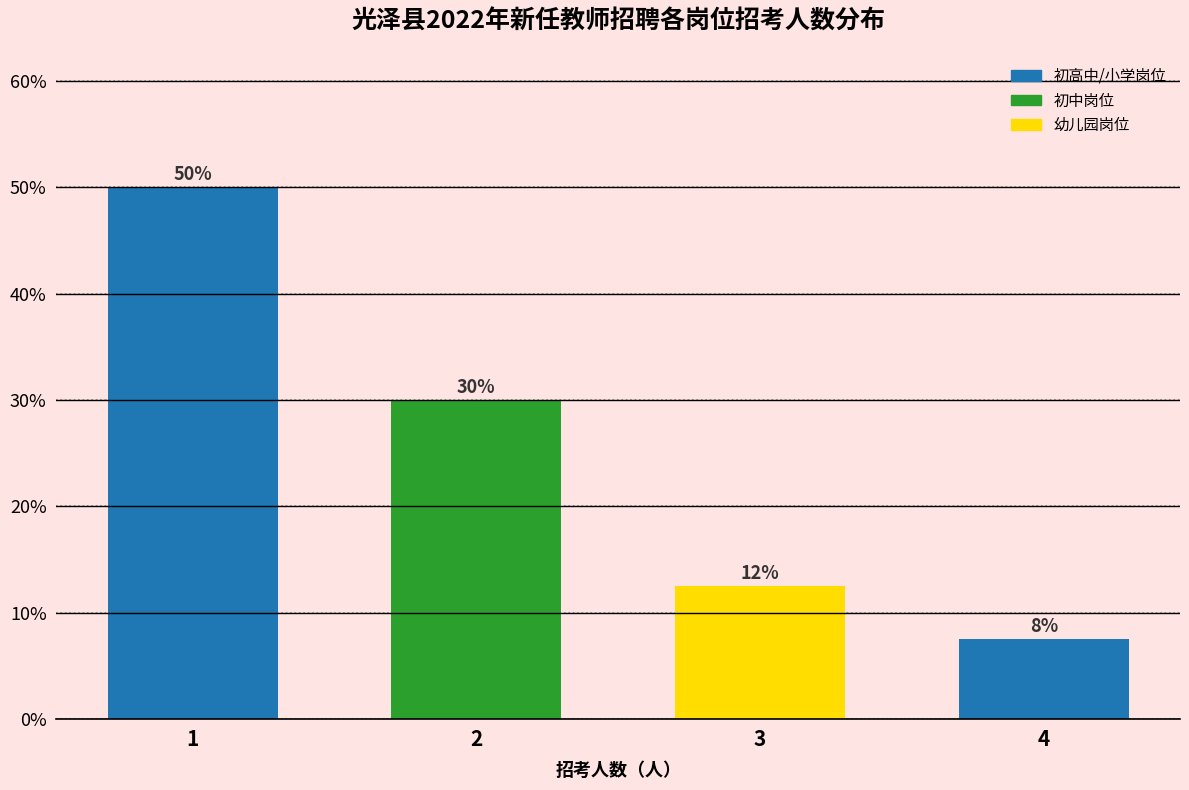

List the labels in order of value, largest first.

1, 2, 3, 4